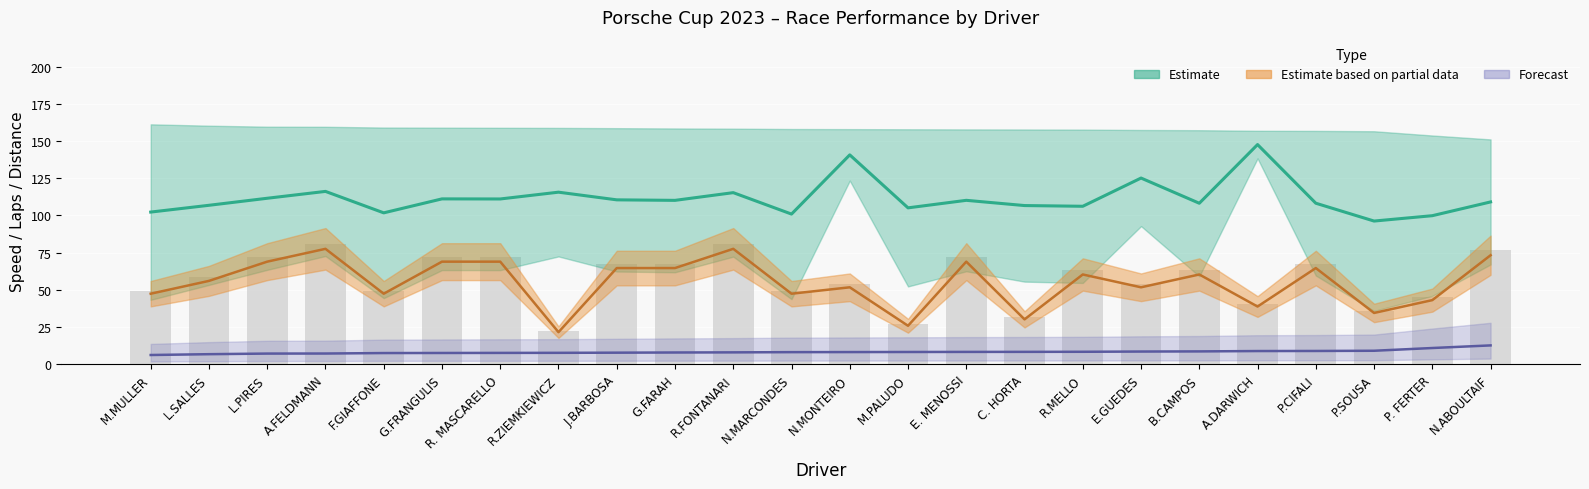

What is the difference between the maximum and second lowest values in the Total Laps series?

51.7